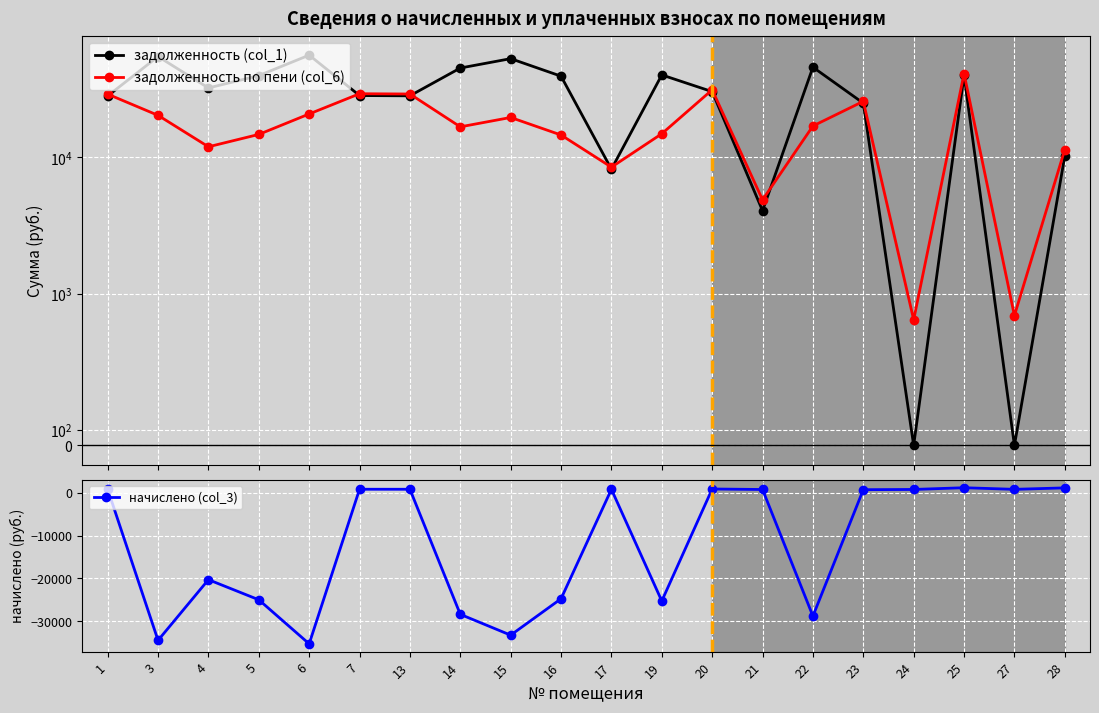

Where is the first local maximum for задолженность по пени (col_6)?

7